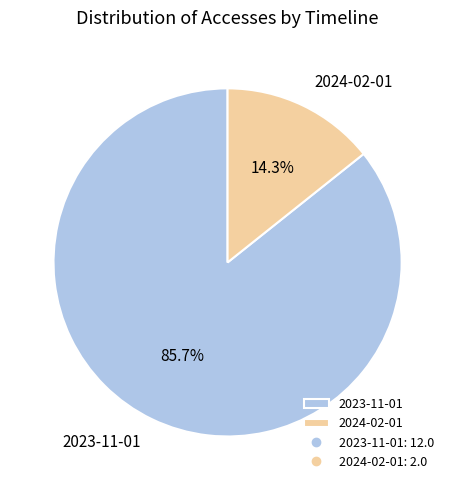

Which has a higher value, 2023-11-01 or 2024-02-01?

2023-11-01